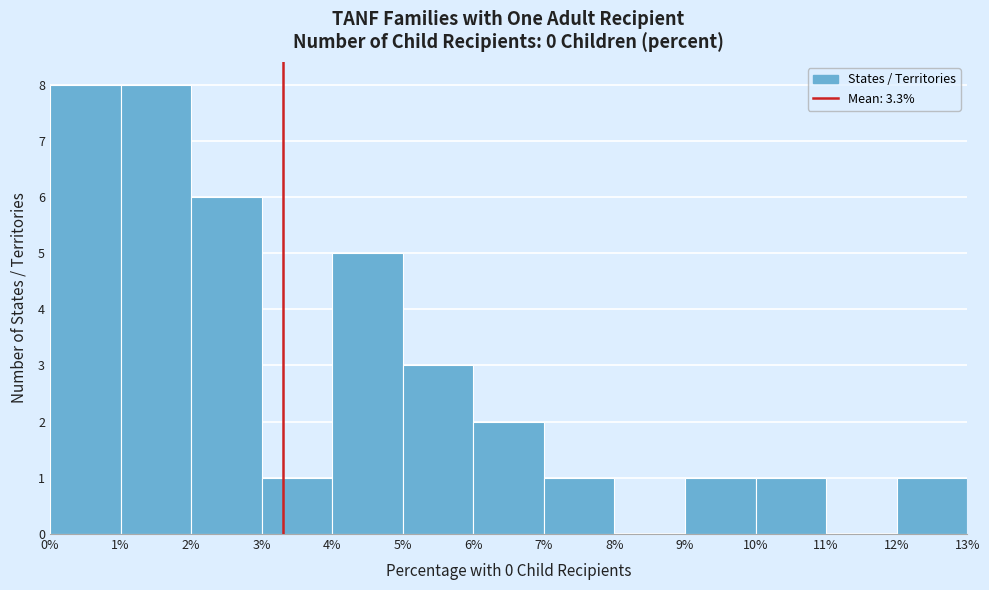

Reading left to right, transcribe this chart: for each bar, give the range it covers on the x-axis and its height. The values are not printed on the chart, so give them approximately, as read against the axis.

0% to 1%: 8
1% to 2%: 8
2% to 3%: 6
3% to 4%: 1
4% to 5%: 5
5% to 6%: 3
6% to 7%: 2
7% to 8%: 1
8% to 9%: 0
9% to 10%: 1
10% to 11%: 1
11% to 12%: 0
12% to 13%: 1